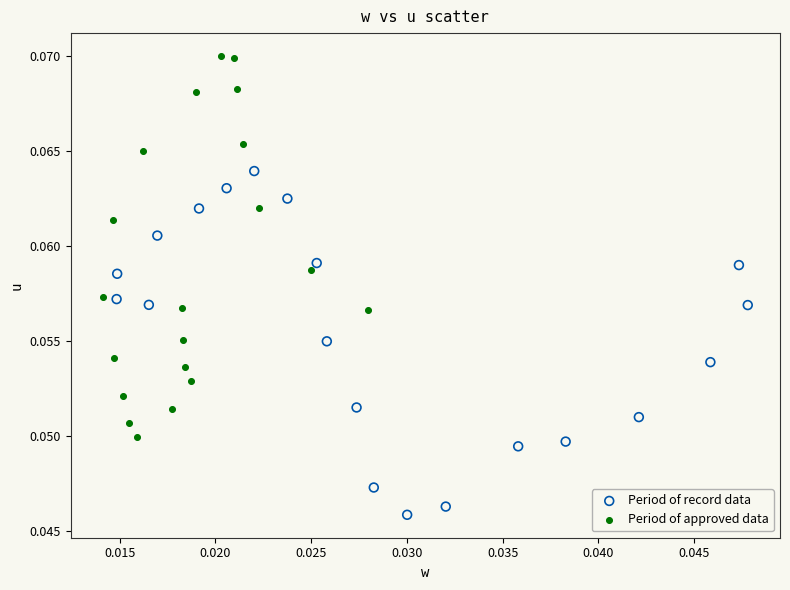

Which series contains the lowest Y value?

Period of record data